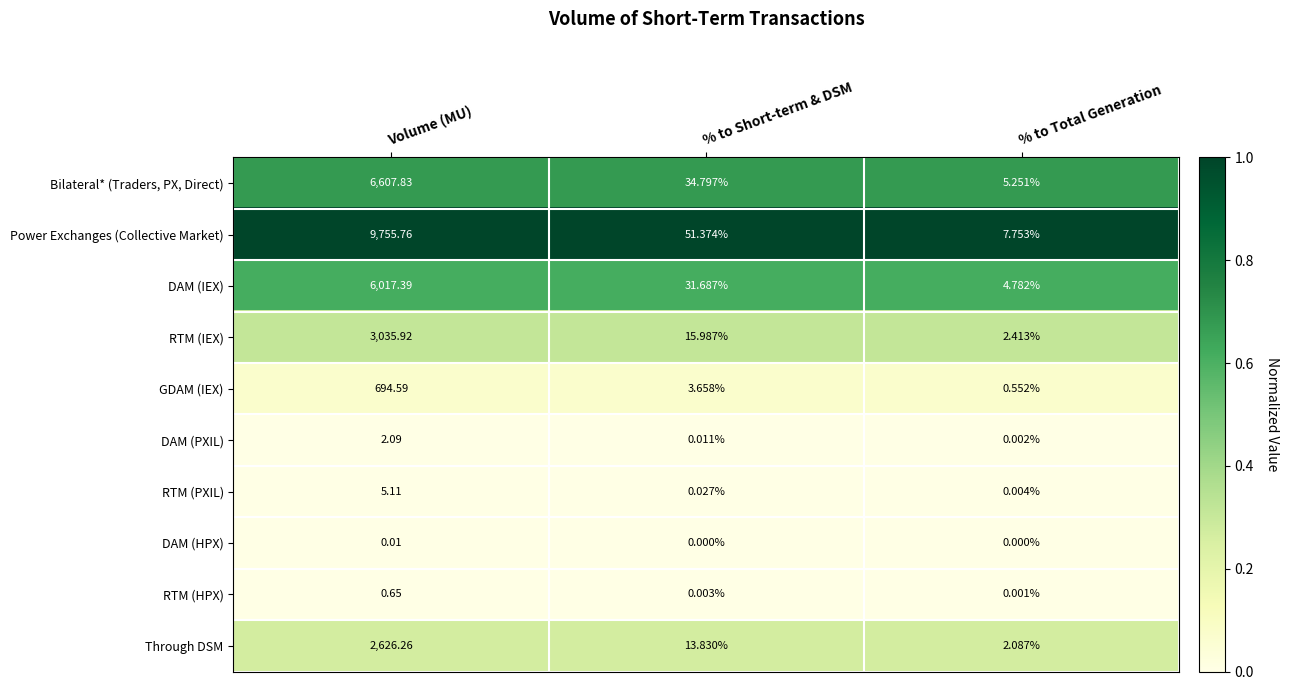

At Volume (MU), list the series in order from smallest to largest.

DAM (HPX), RTM (HPX), DAM (PXIL), RTM (PXIL), GDAM (IEX), Through DSM, RTM (IEX), DAM (IEX), Bilateral* (Traders, PX, Direct), Power Exchanges (Collective Market)